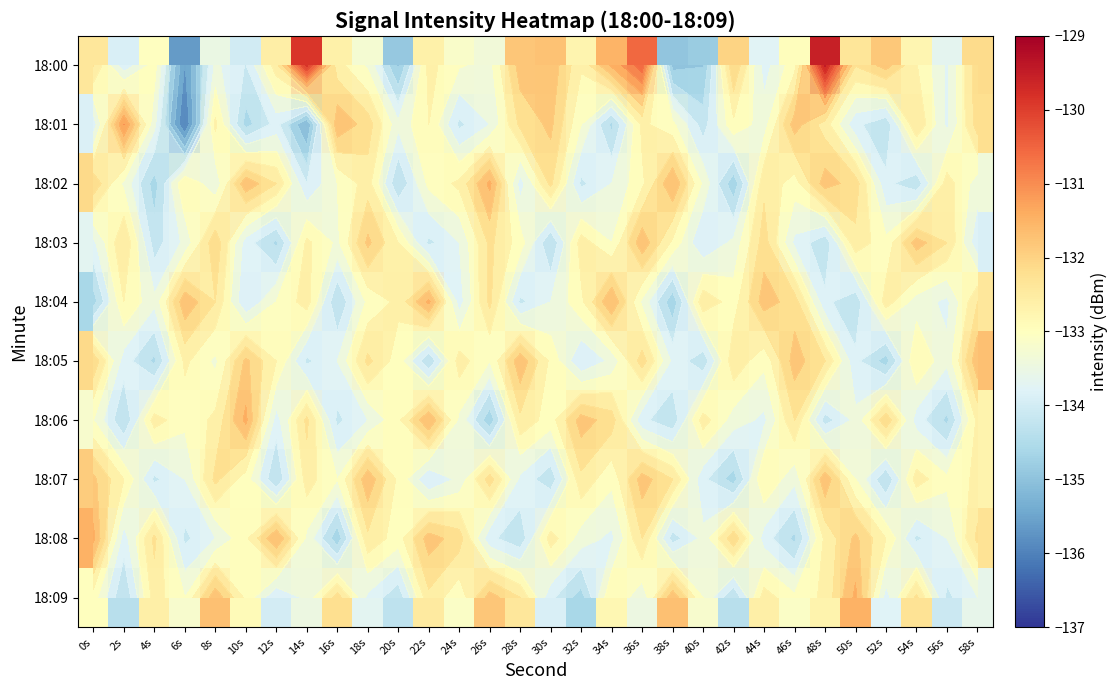

What is the difference between the 18:03 values at 14s and 22s?

1.4